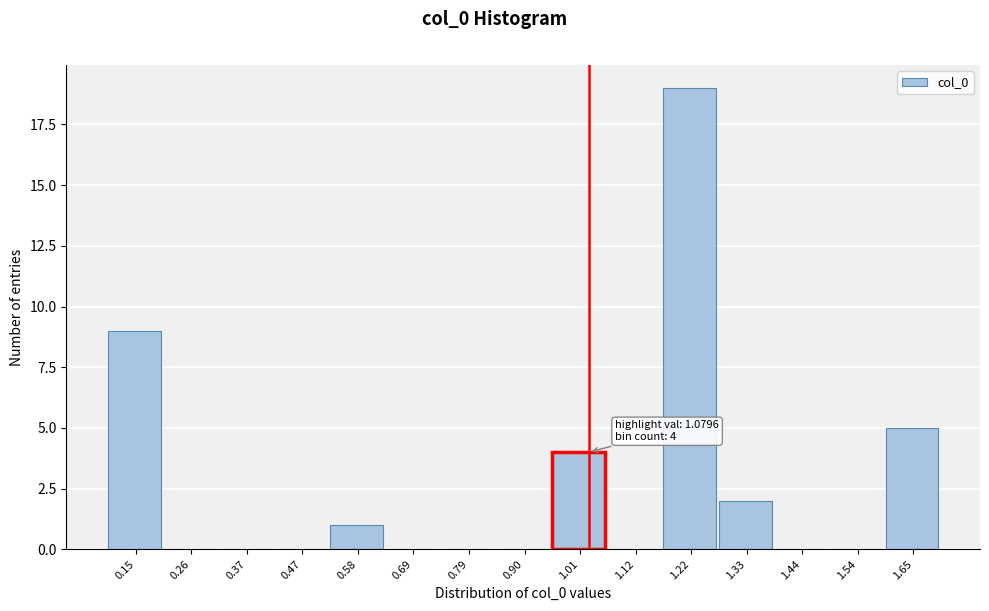

Reading left to right, what are all the values shown in this chart?

0.15=9	0.26=0	0.37=0	0.47=0	0.58=1	0.69=0	0.79=0	0.90=0	1.01=4	1.12=0	1.22=19	1.33=2	1.44=0	1.54=0	1.65=5